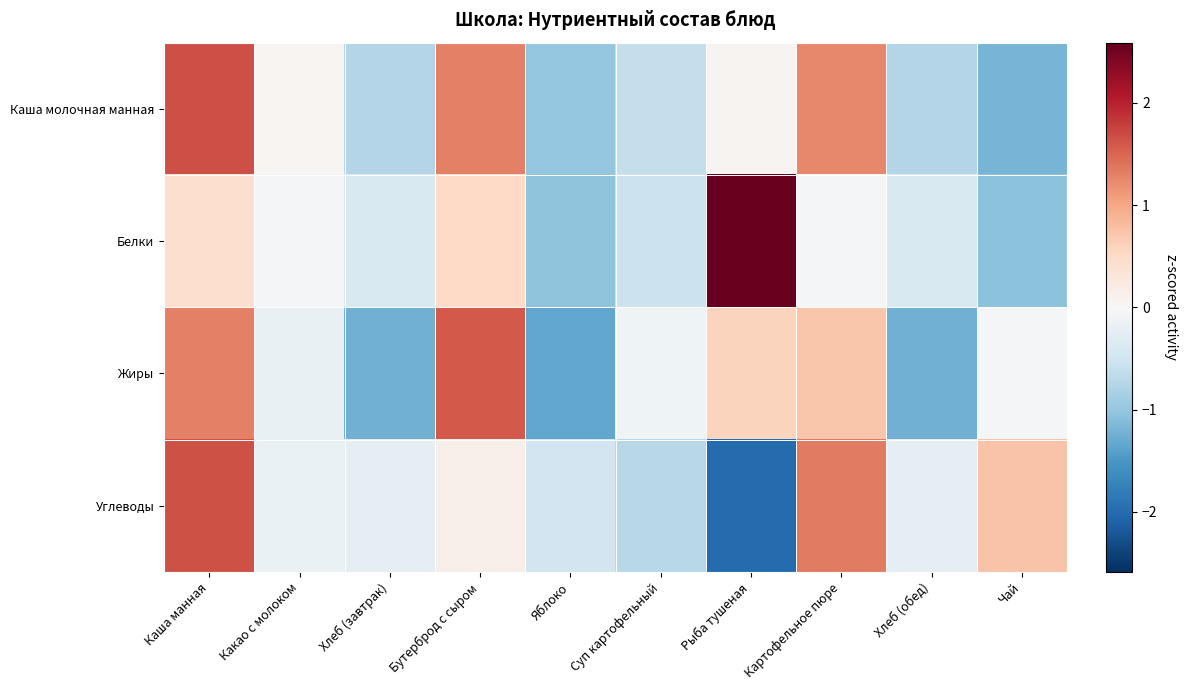

At which category is the sum across all series the highest?

Каша манная